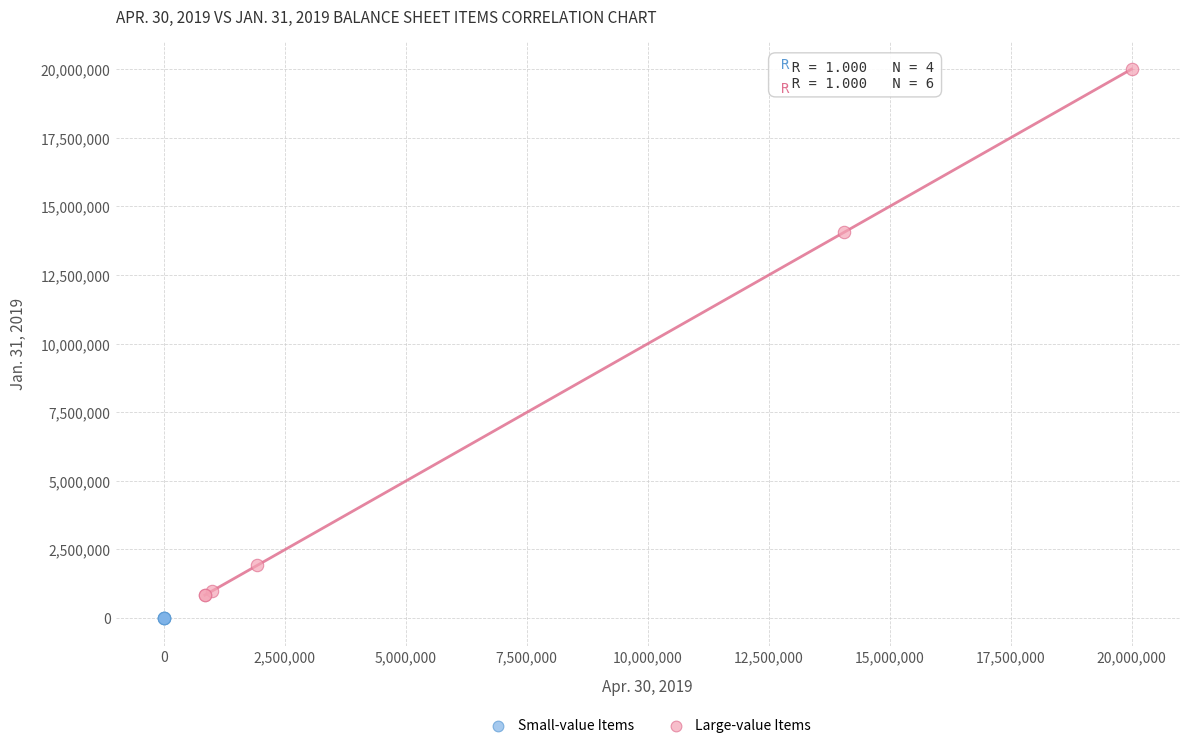

Which series has the widest spread of Y values?

Large-value Items